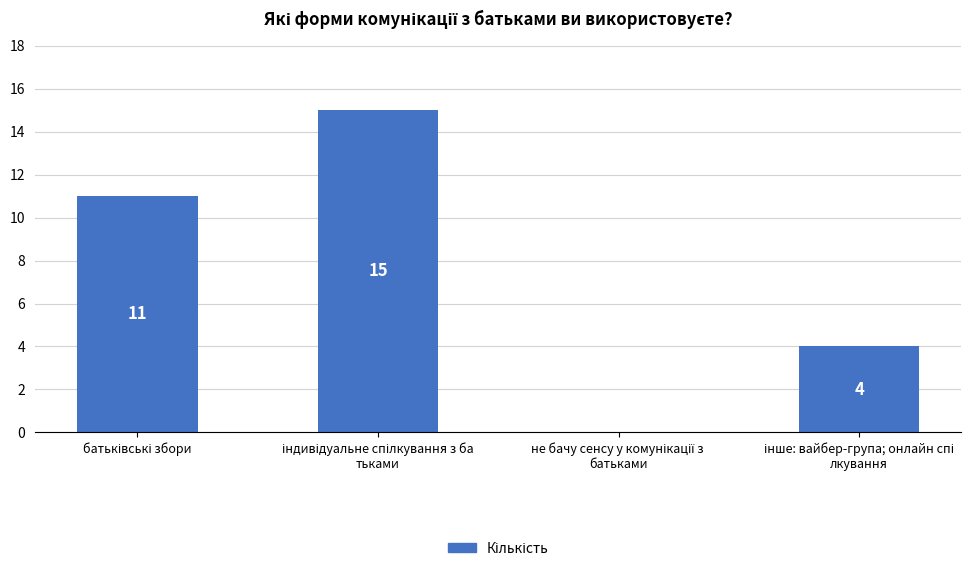

How many distinct data groups are displayed?

1